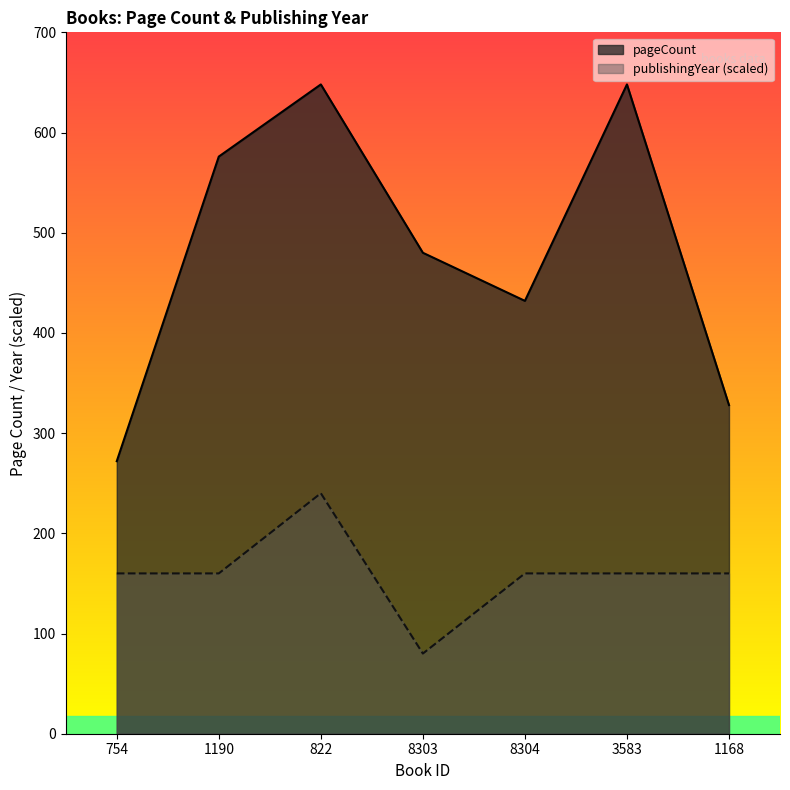

Does the chart have visible grid lines?

No